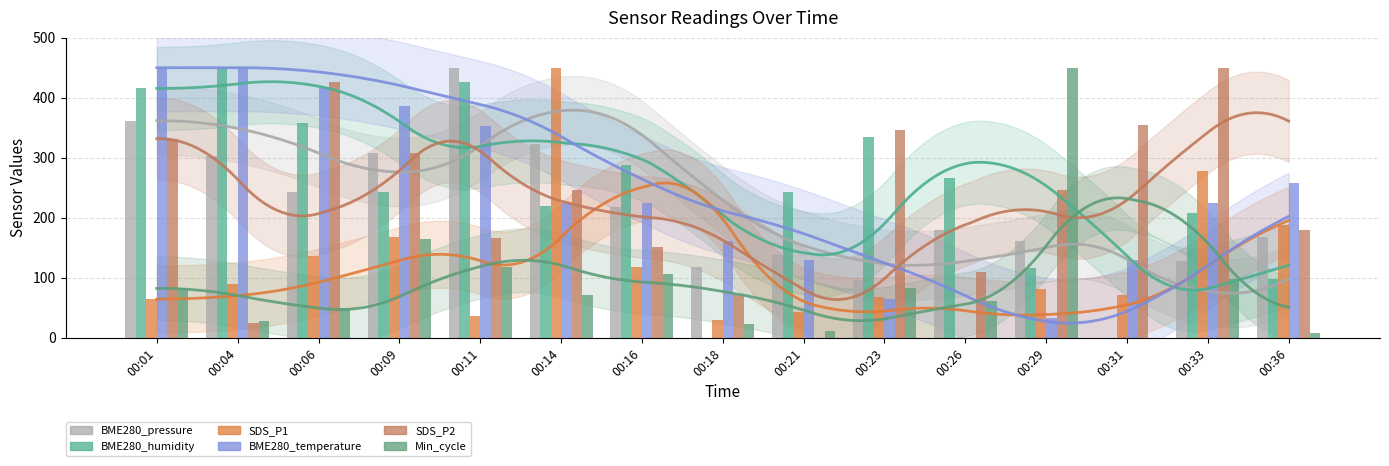

What is the highest value of the SDS_P1 series?

450.0